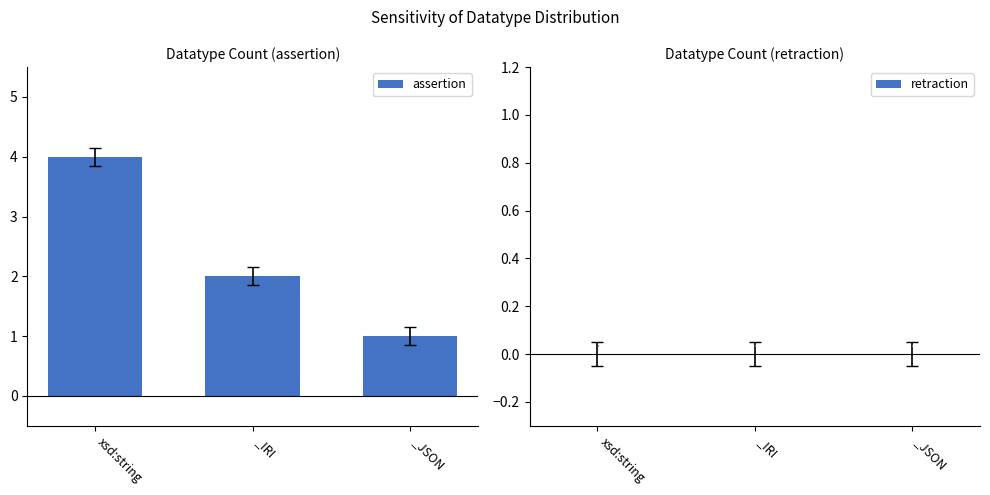

Which label corresponds to the largest value in the chart?

xsd:string